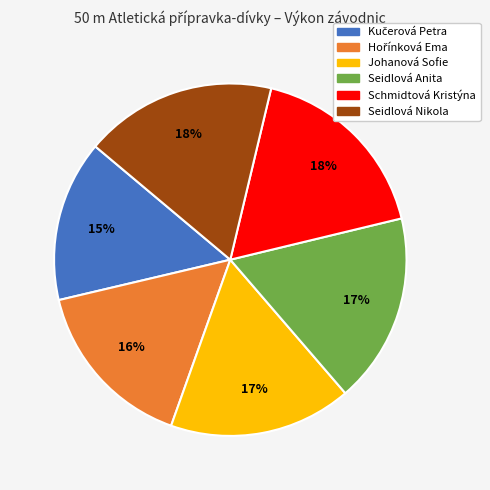

How many segments does this pie chart have?

6